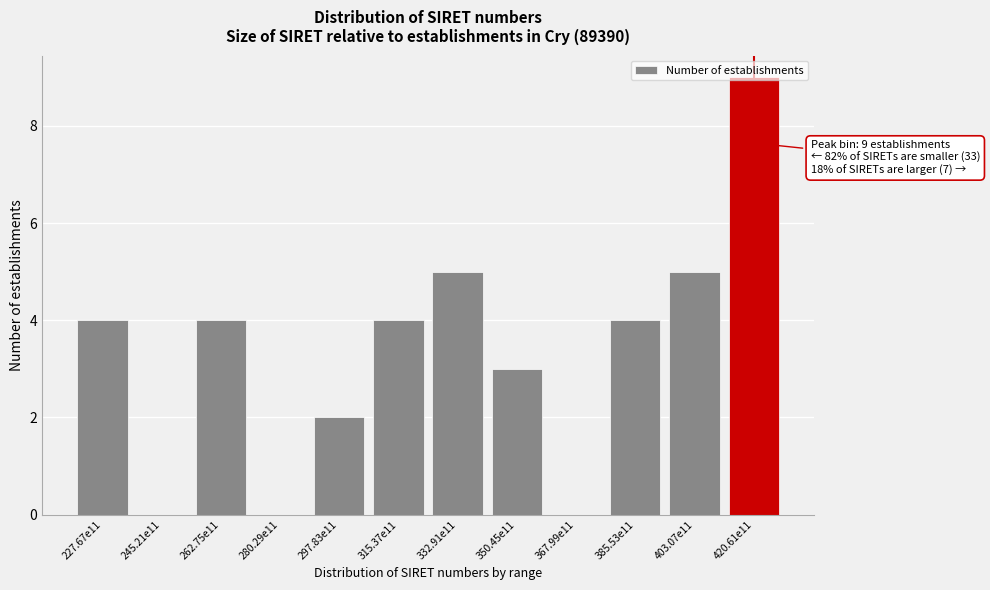

What value does the data have at 403.07e11?

5